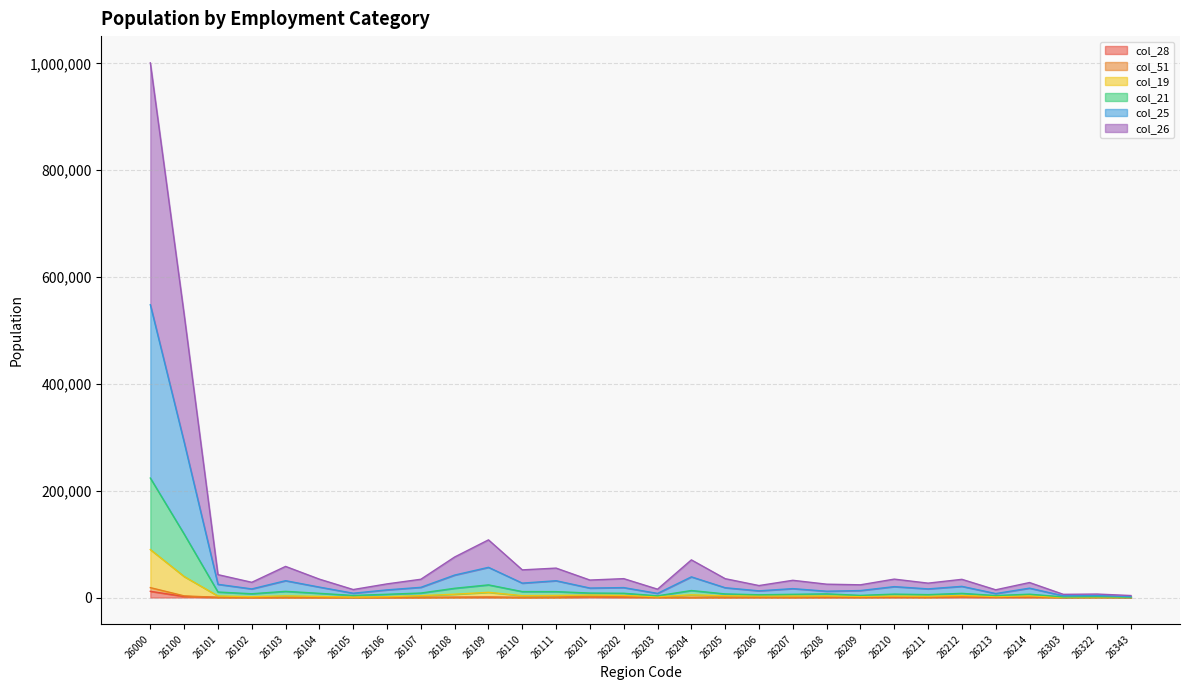

What is the difference between the maximum and minimum values in the col_28 series?

11690